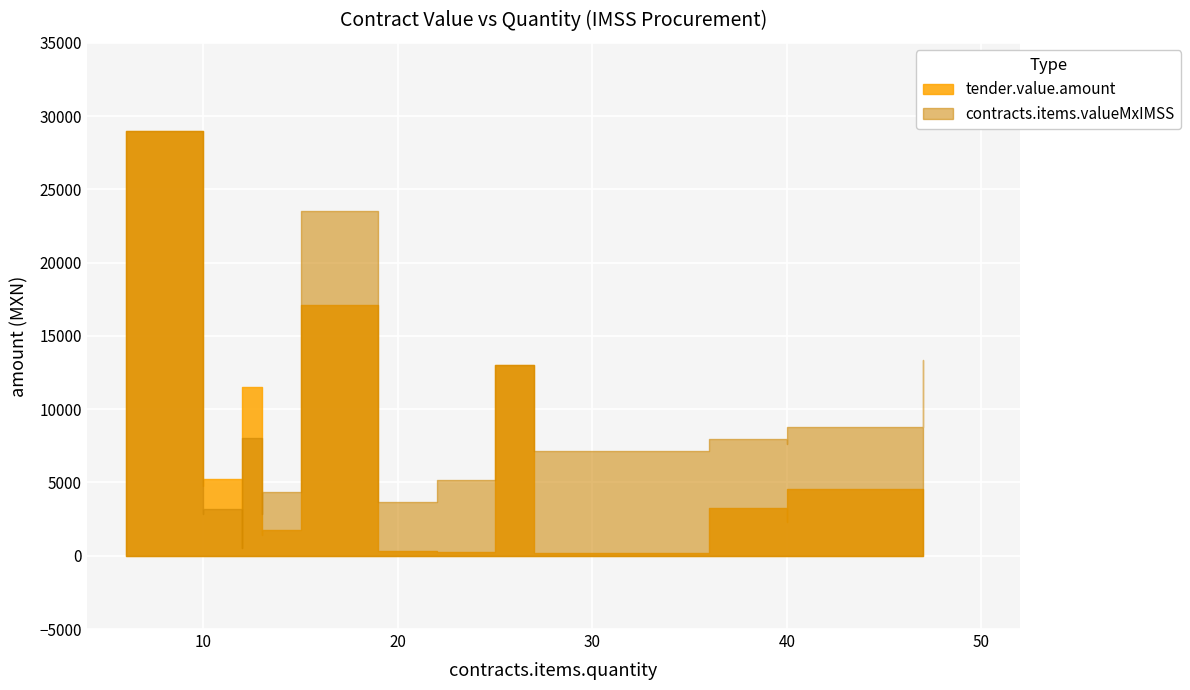

The value of tender.value.amount at 19 is 348.5. True or false?

True